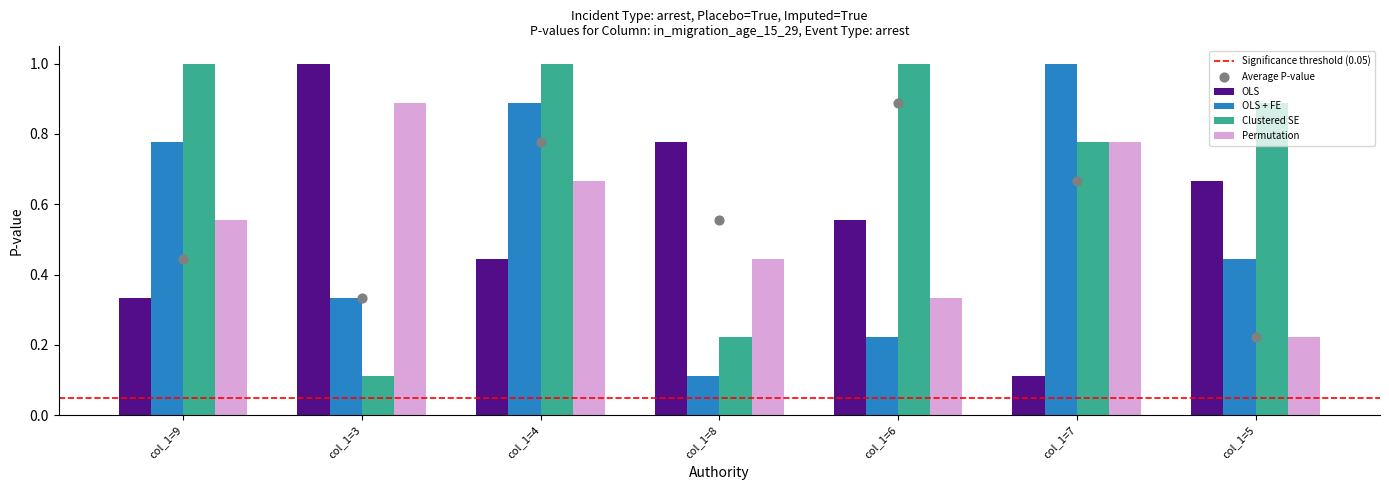

At which category is the sum across all series the highest?

col_1=4